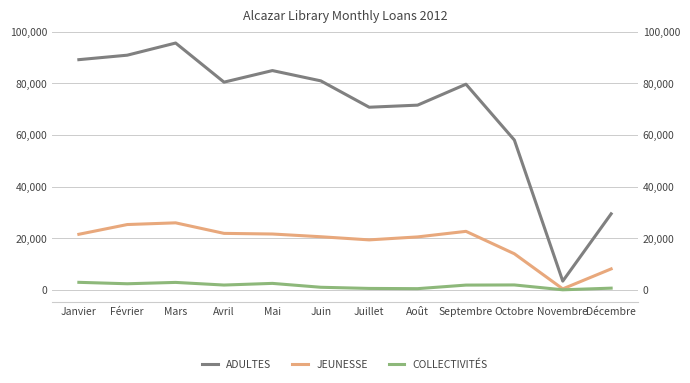

List the series in order of their overall mean, lowest first.

COLLECTIVITÉS, JEUNESSE, ADULTES